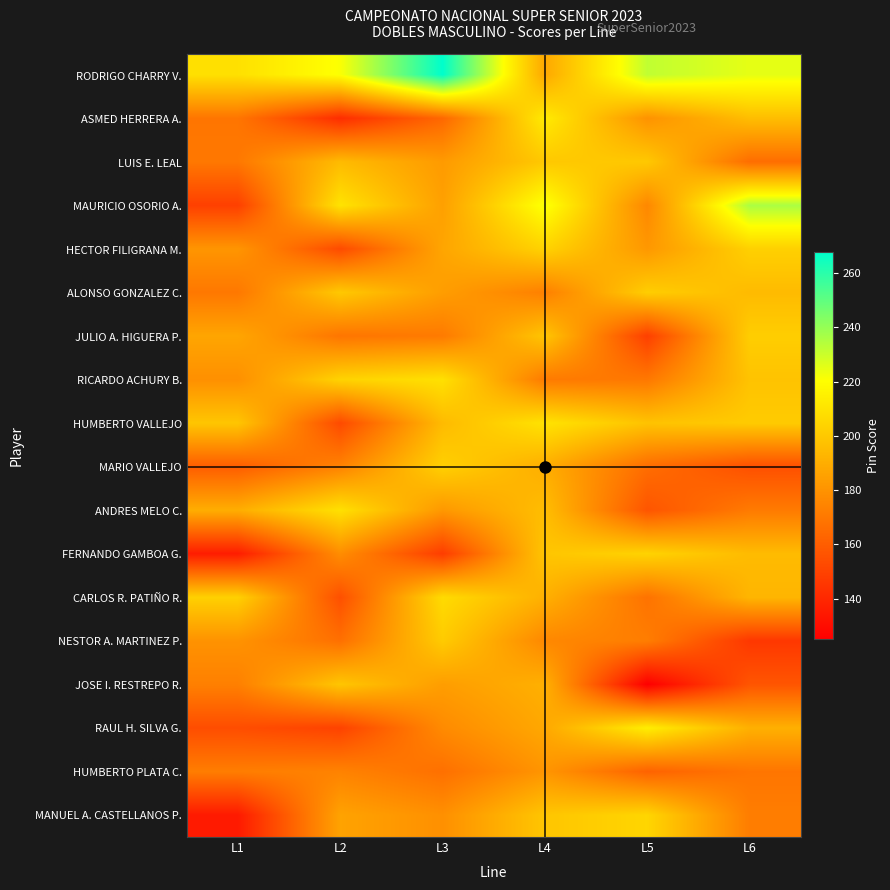

What is the difference between the highest and lowest values at L2?

79